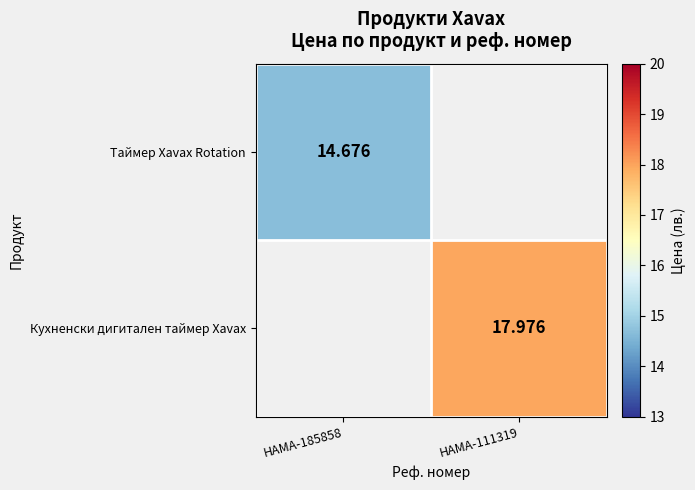

Is the value of Таймер Xavax Rotation at HAMA-185858 greater than the value of Кухненски дигитален таймер Xavax at HAMA-111319?

No